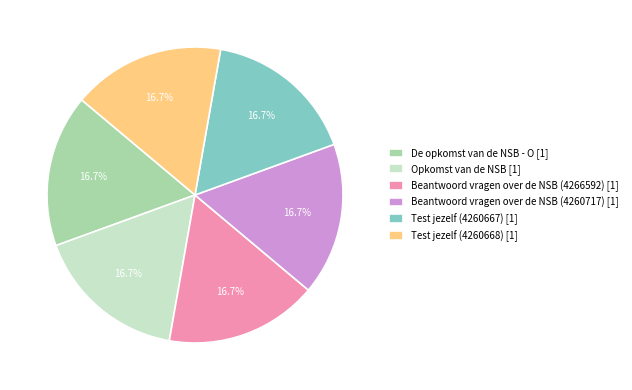

What portion of the pie excludes Beantwoord vragen over de NSB (4260717) [1]?

83.3%